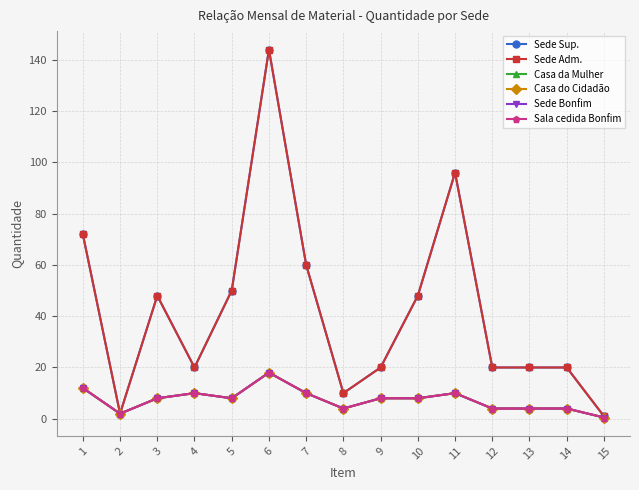

How many values in the Casa da Mulher series exceed 8?

5